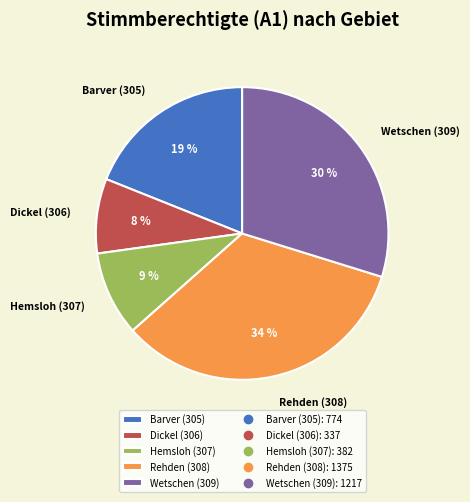

Is it true that Dickel (306) is 8% of the pie?

True